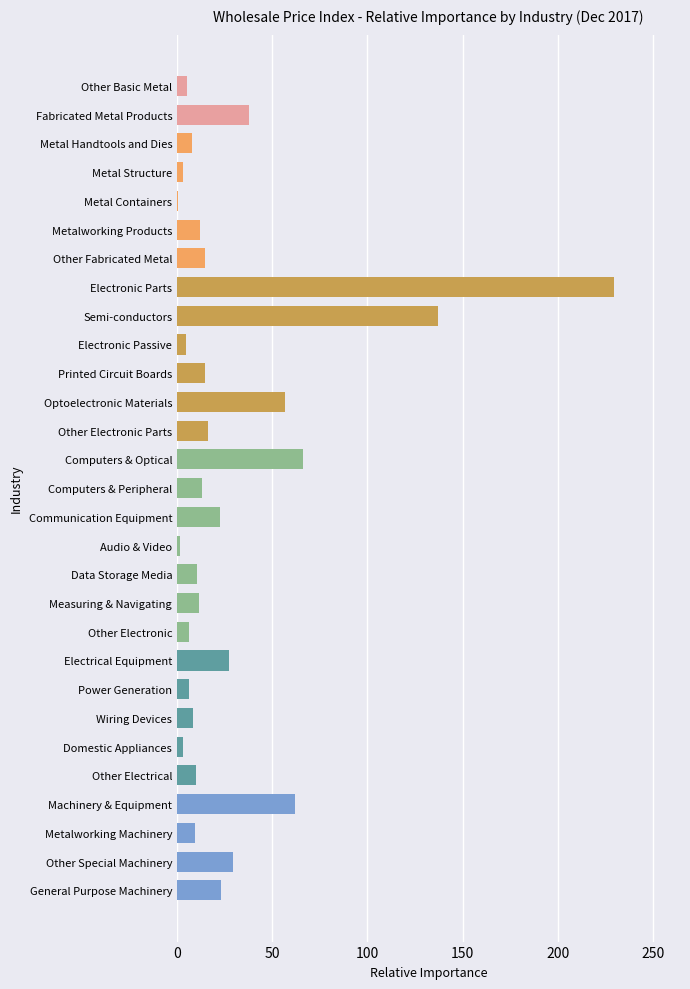

True or false: the data shows 16.3 at Other Electronic Parts.

True